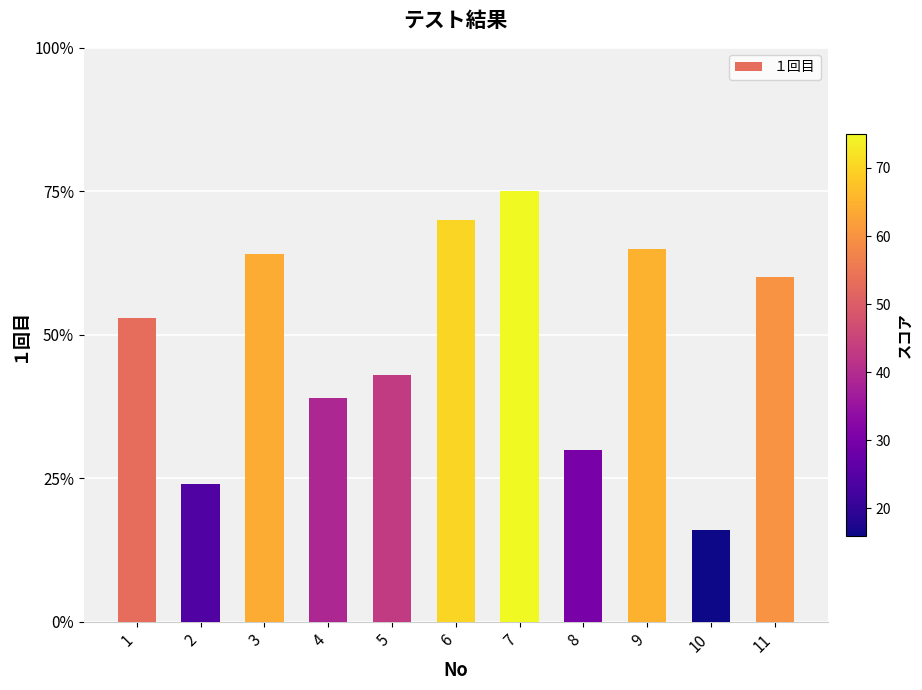

List the labels in order of value, largest first.

7, 6, 9, 3, 11, 1, 5, 4, 8, 2, 10